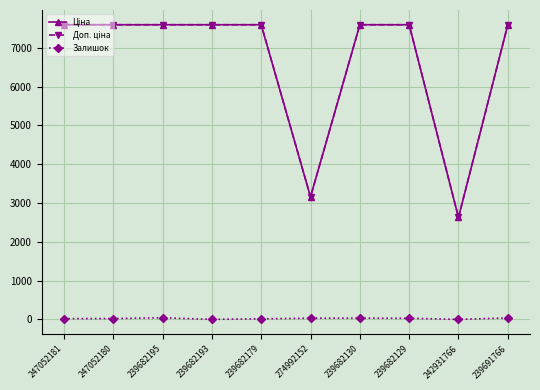

What is the greatest value displayed?

7596.5